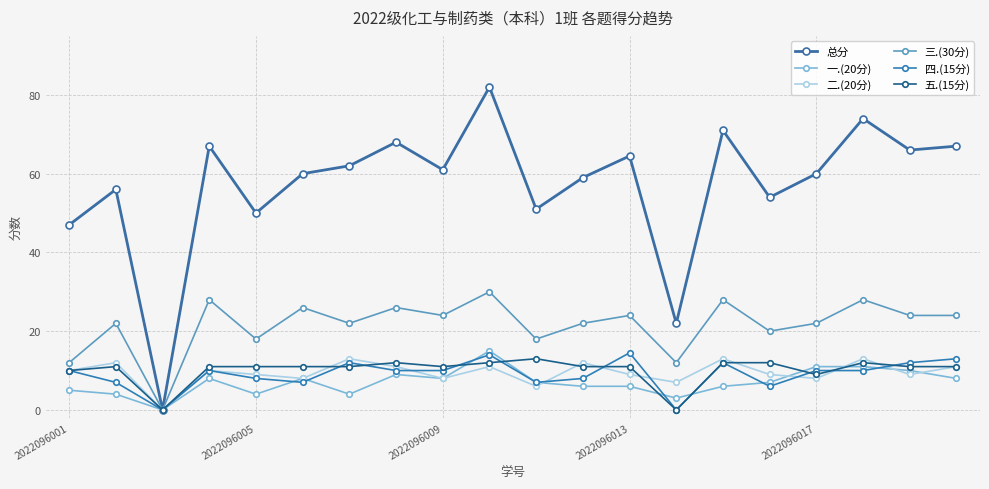

Does the chart have visible grid lines?

Yes